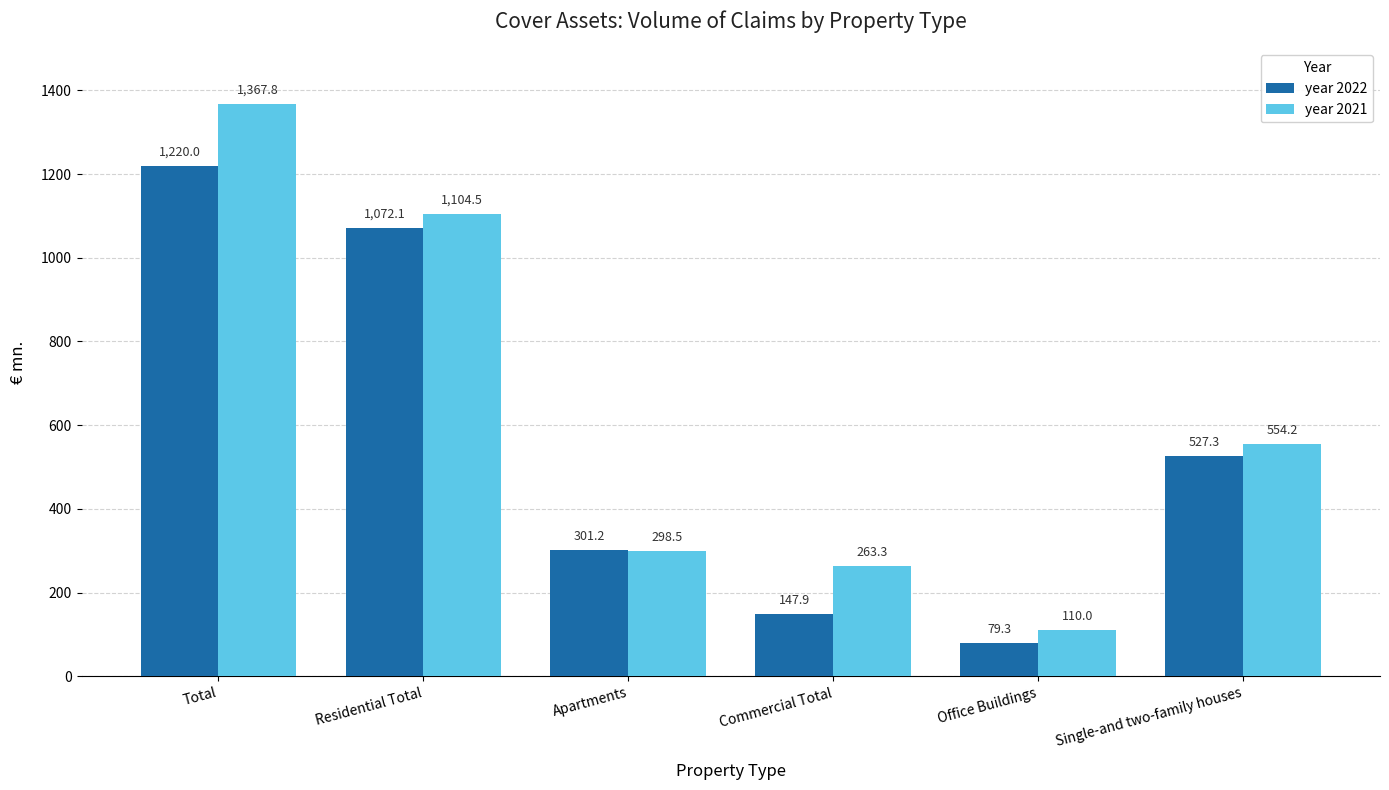

What is the lowest value of the year 2021 series?

110.0